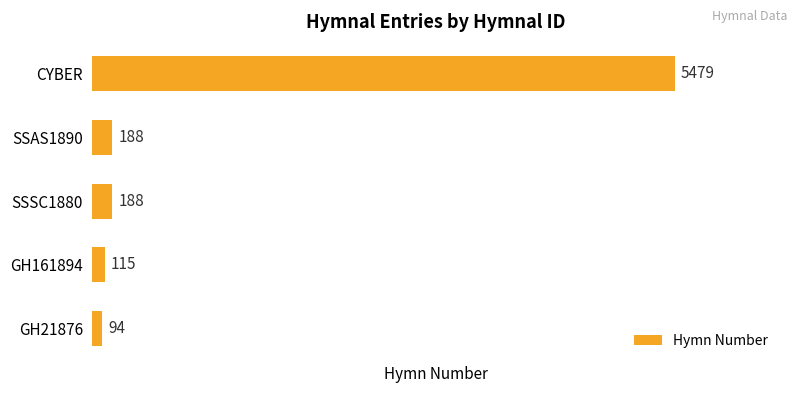

What is the average value?

1213